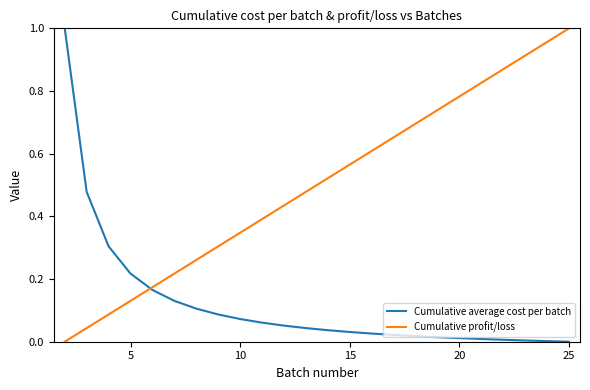

Which series has the largest total across all categories?

Cumulative profit/loss